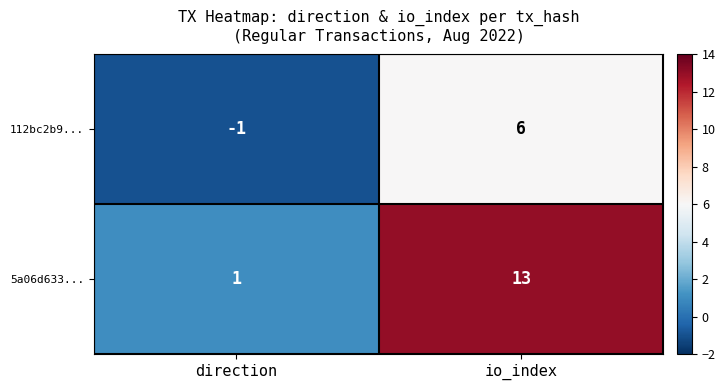

What is the difference between the 5a06d633... values at io_index and direction?

12